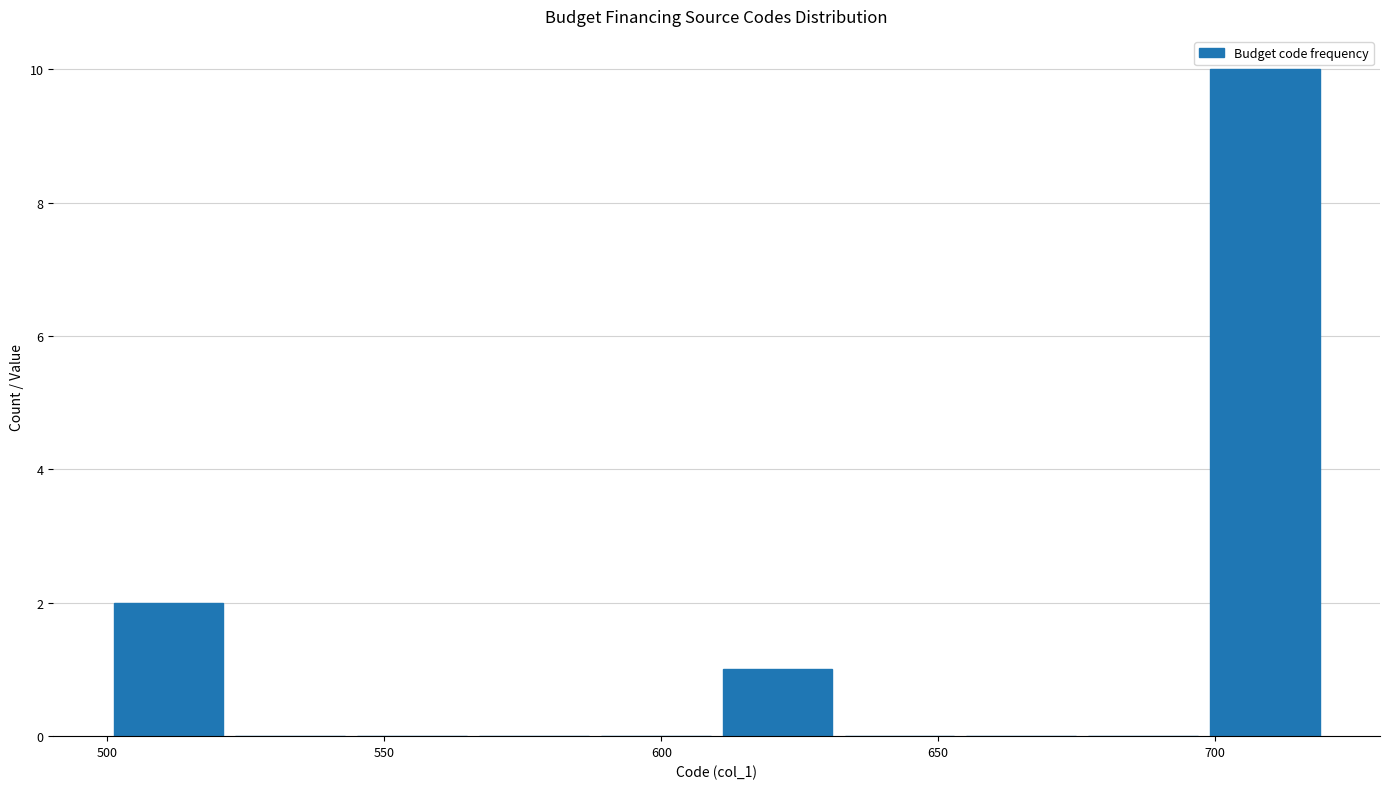

What is the height of the bar covering 500 to 522 on the x-axis? Neither the bar edges nor the heights are printed on the chart, so give them approximately, as read against the axes.

2